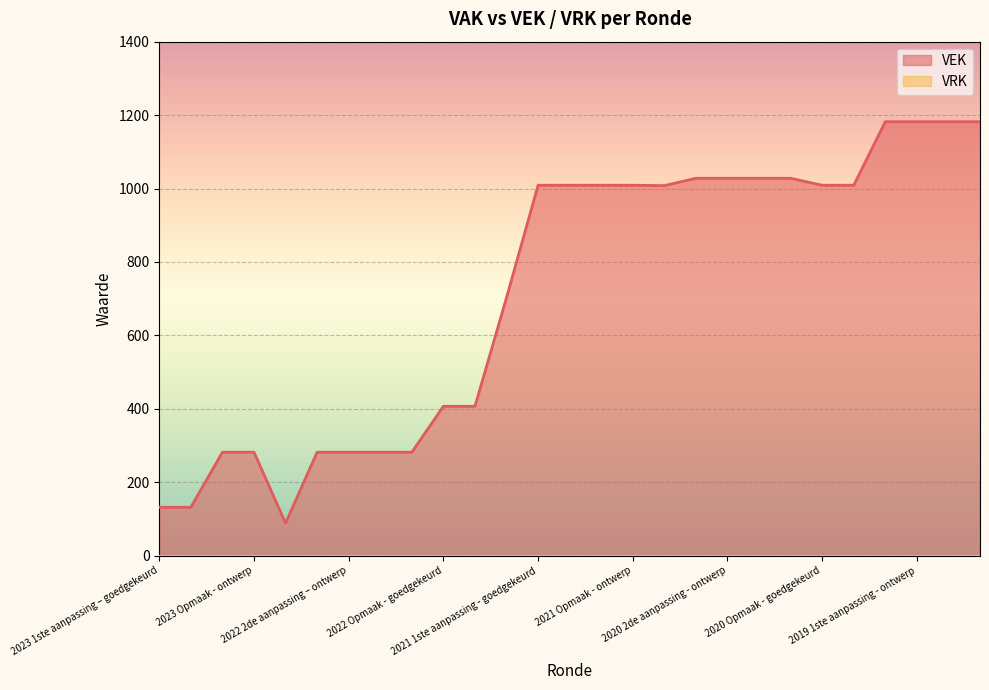

True or false: the data shows 703 at 2021 uitvoering.

True